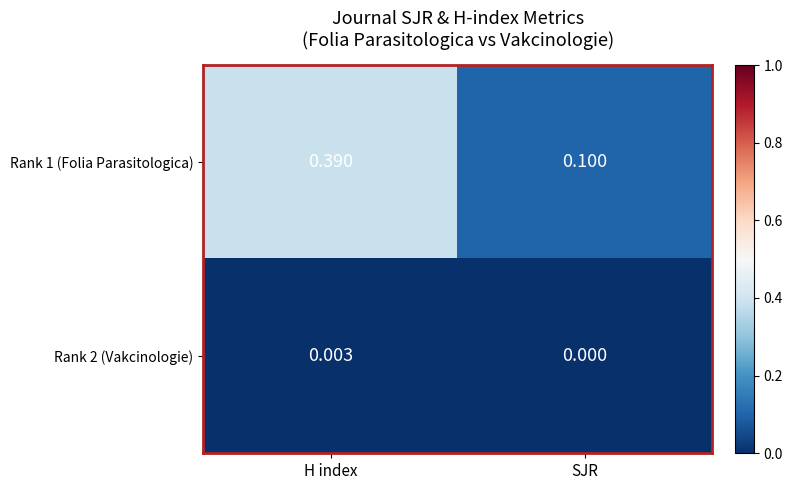

At which label does Rank 1 (Folia Parasitologica) reach its peak?

H index